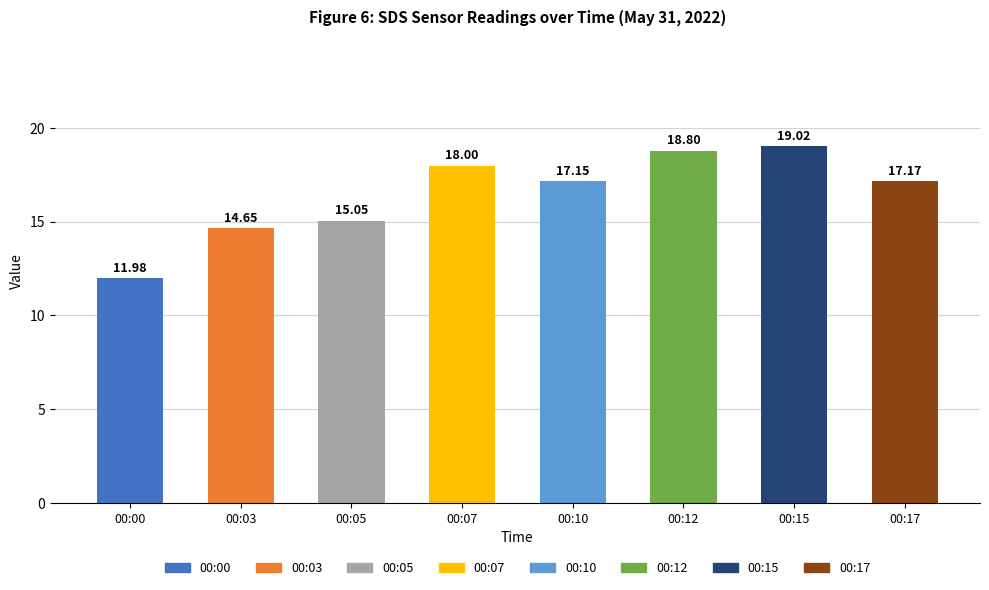

List the labels in order of value, smallest first.

00:00, 00:03, 00:05, 00:10, 00:17, 00:07, 00:12, 00:15